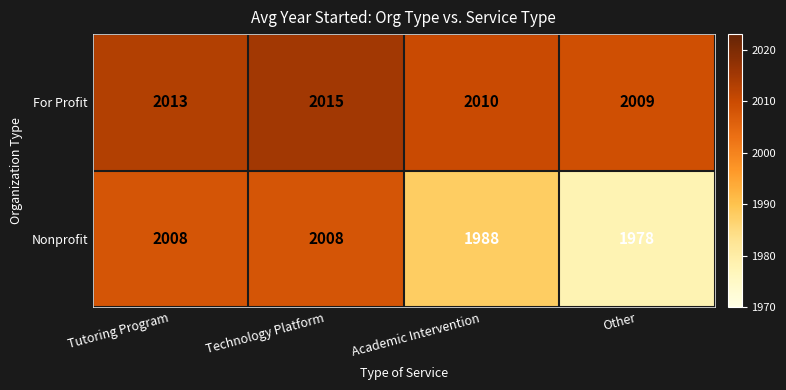

Which series has the largest total across all categories?

For Profit